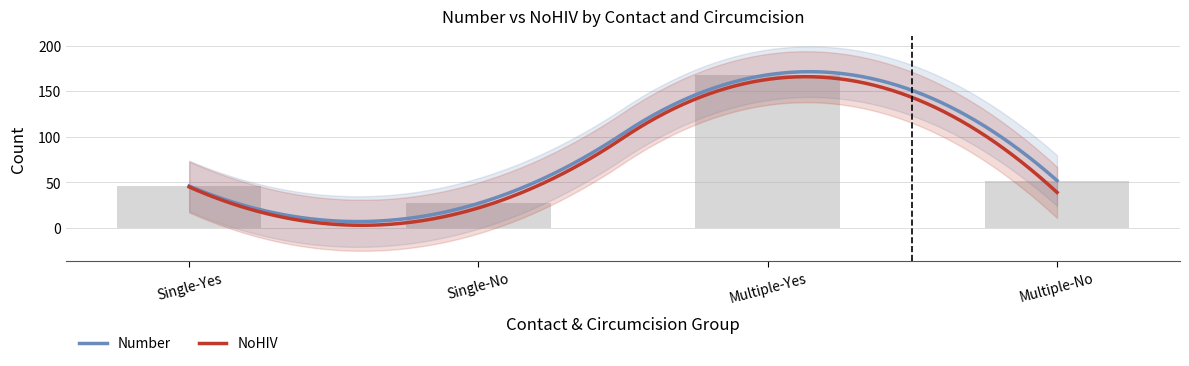

At which label does the data first exceed 52?

Multiple-Yes